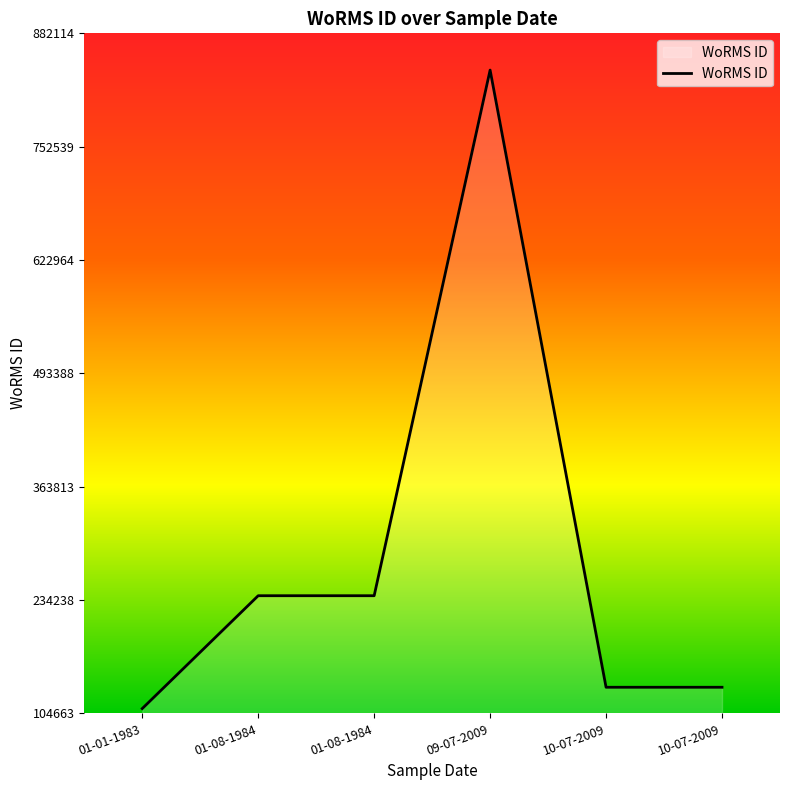

What is the difference between the maximum and minimum values?

729937